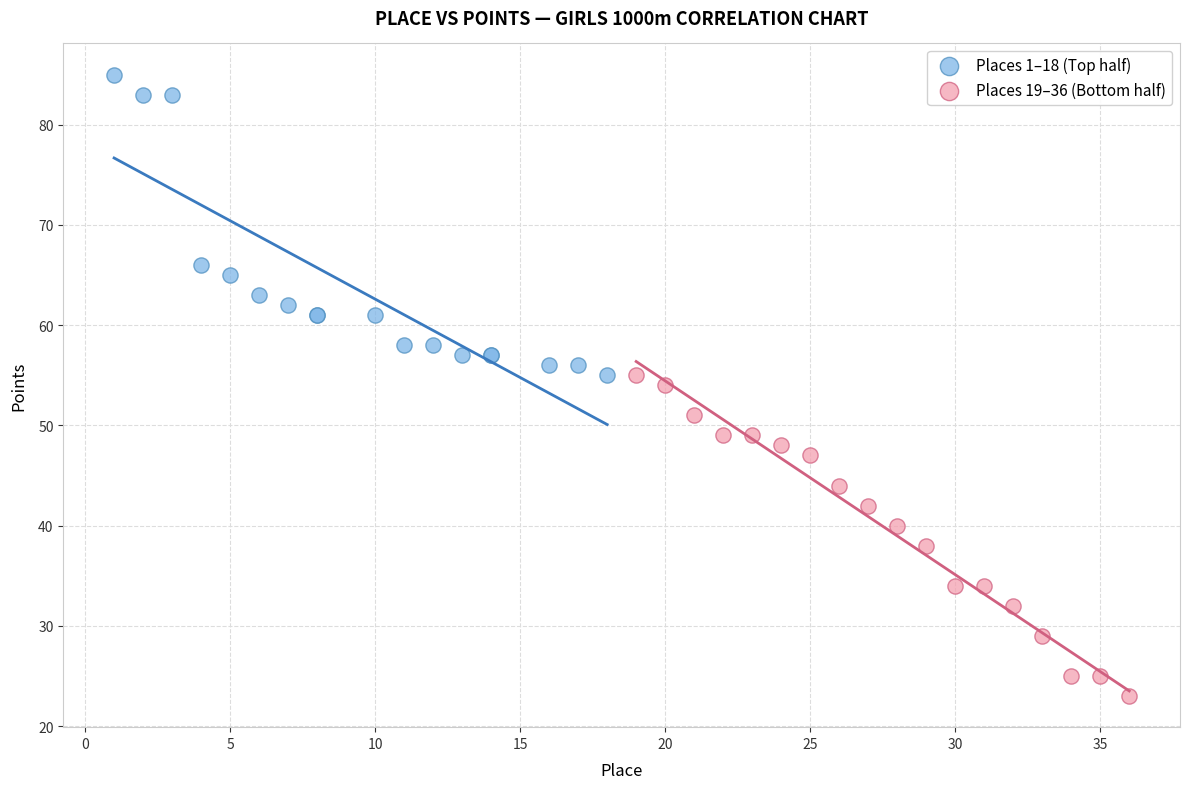

What are all the series names shown in the legend?

Places 1–18 (Top half), Places 19–36 (Bottom half)